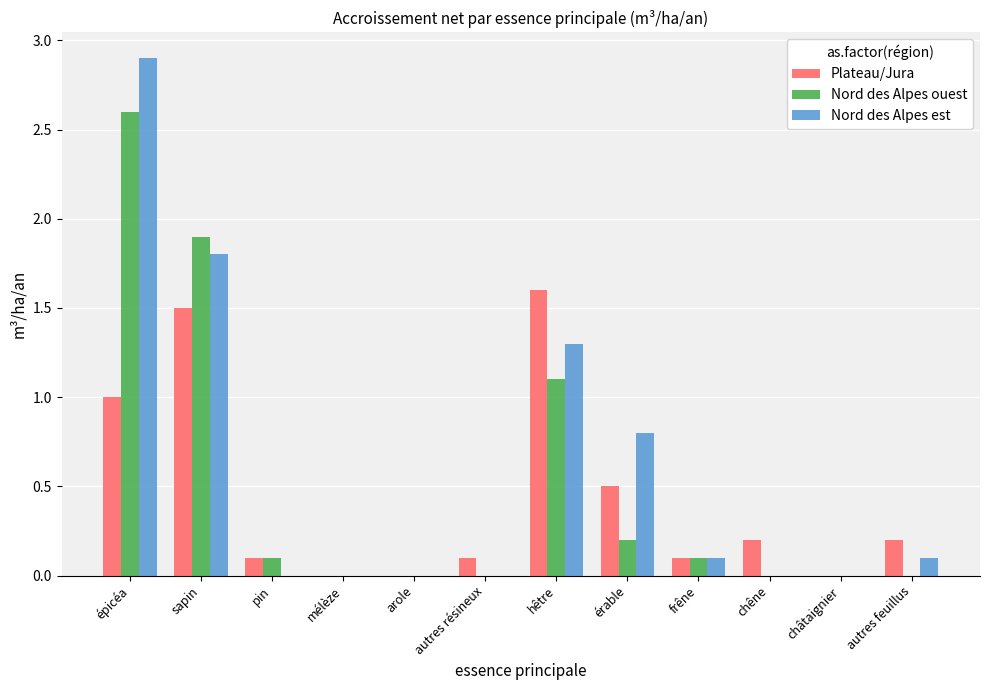

At which category is the sum across all series the highest?

épicéa